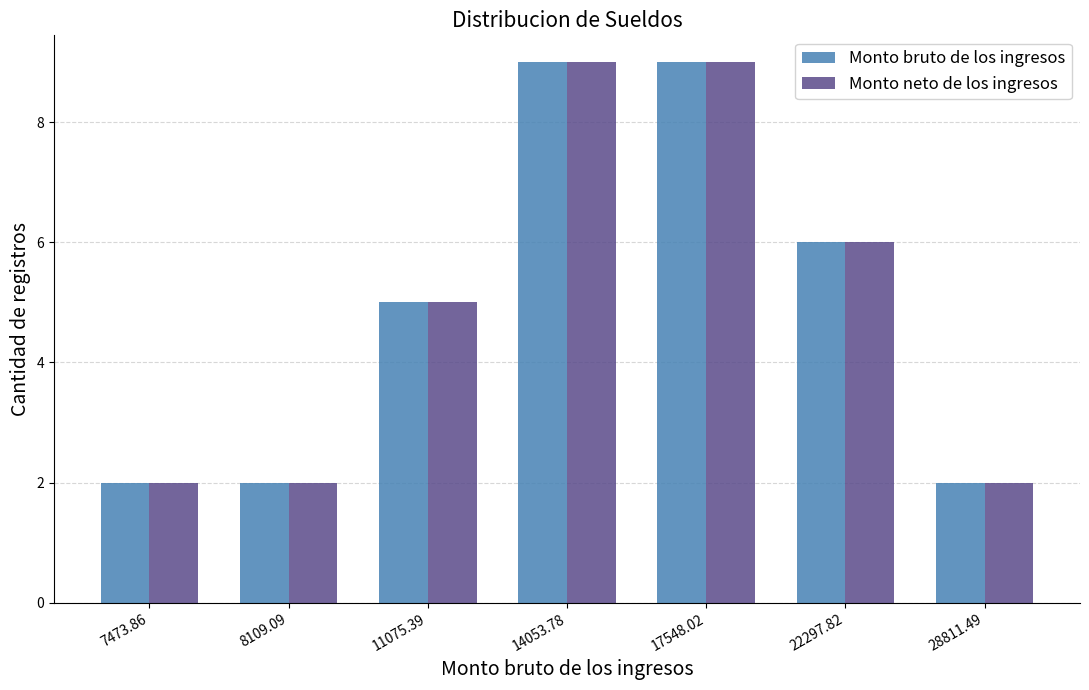

What value does the Monto neto de los ingresos series have at 11075.39?

5